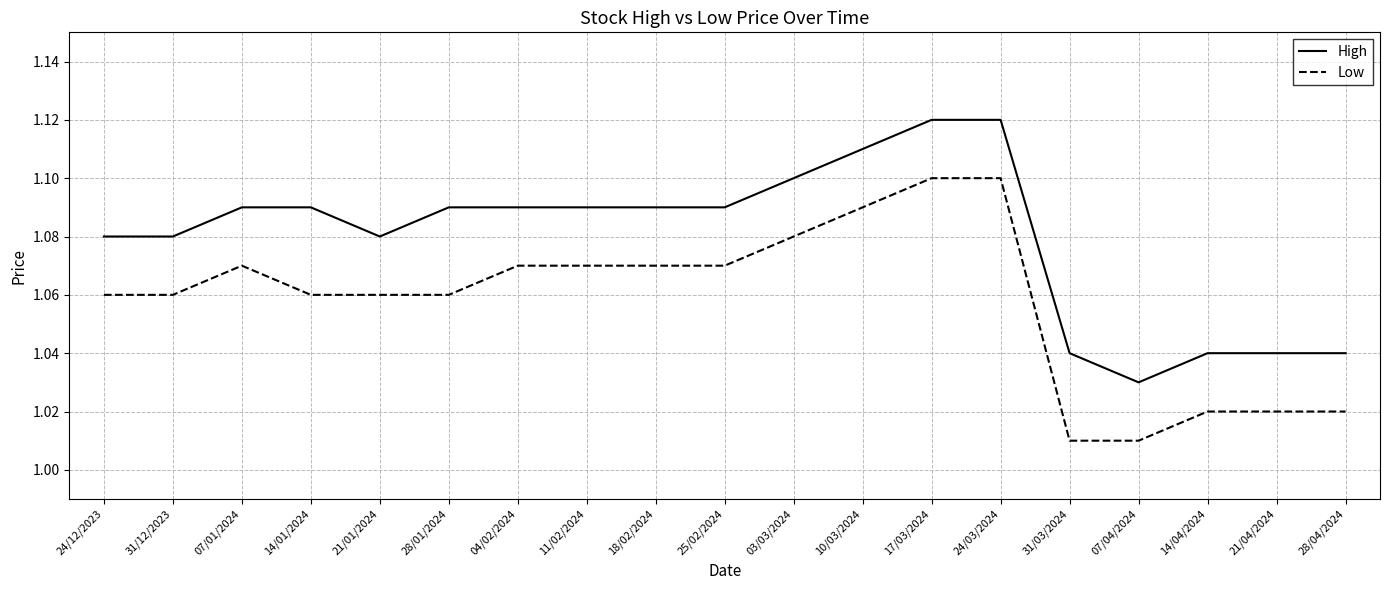

Does the chart display data point markers on the line(s)?

No